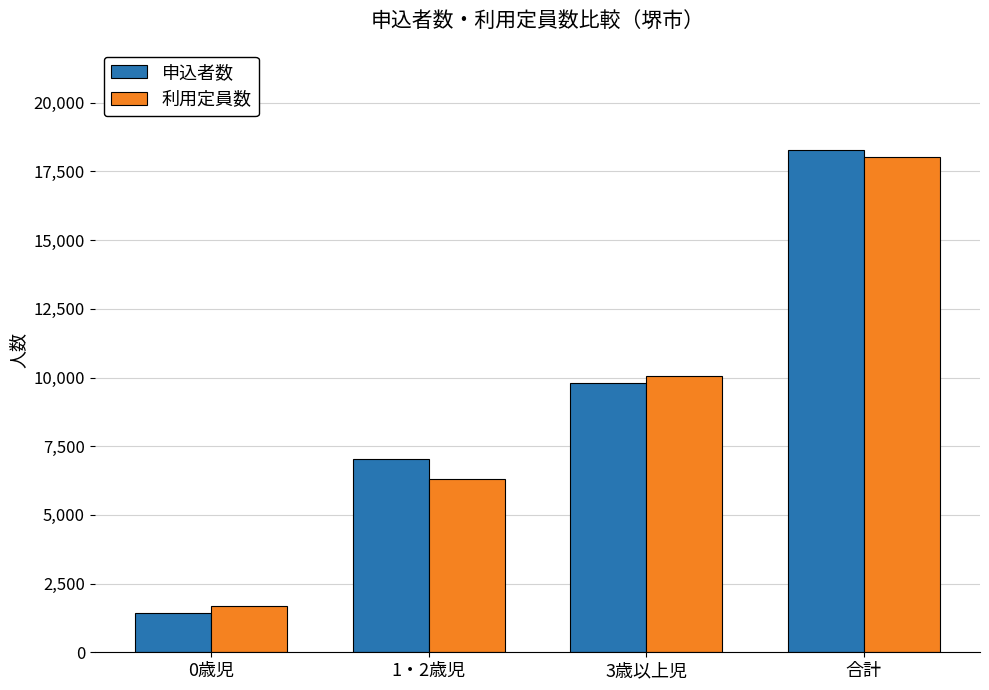

What is the total value across all series at 3歳以上児?

19828